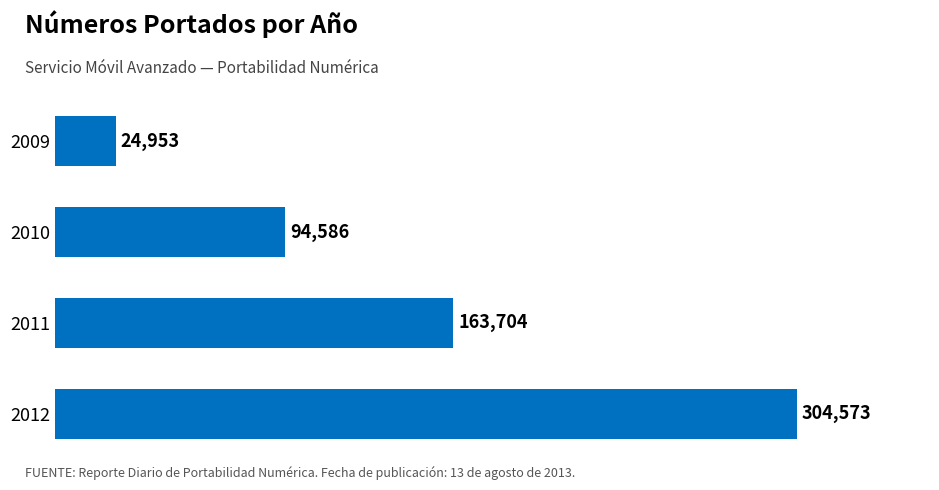

What is the difference between the values at 2012 and 2011?

140869